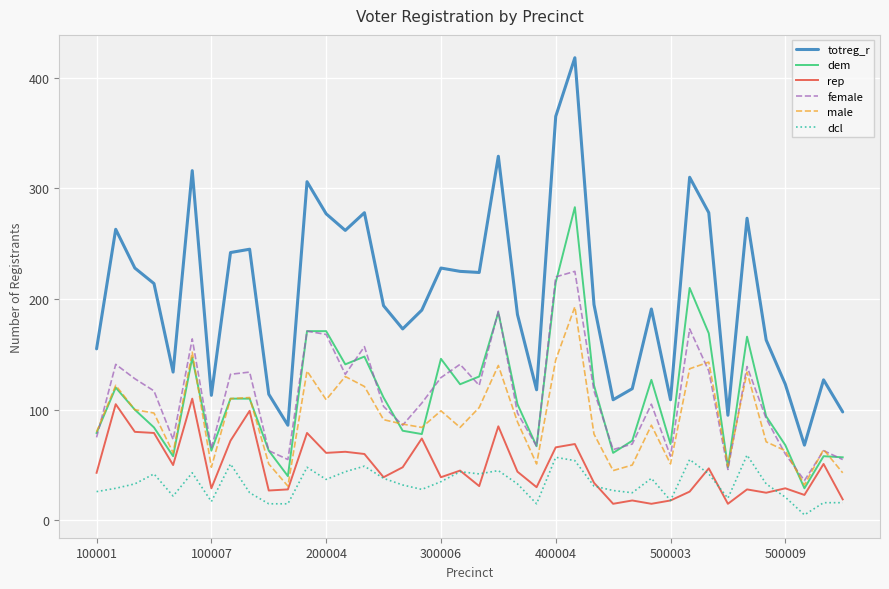

Is this an area chart (filled region under the line)?

No